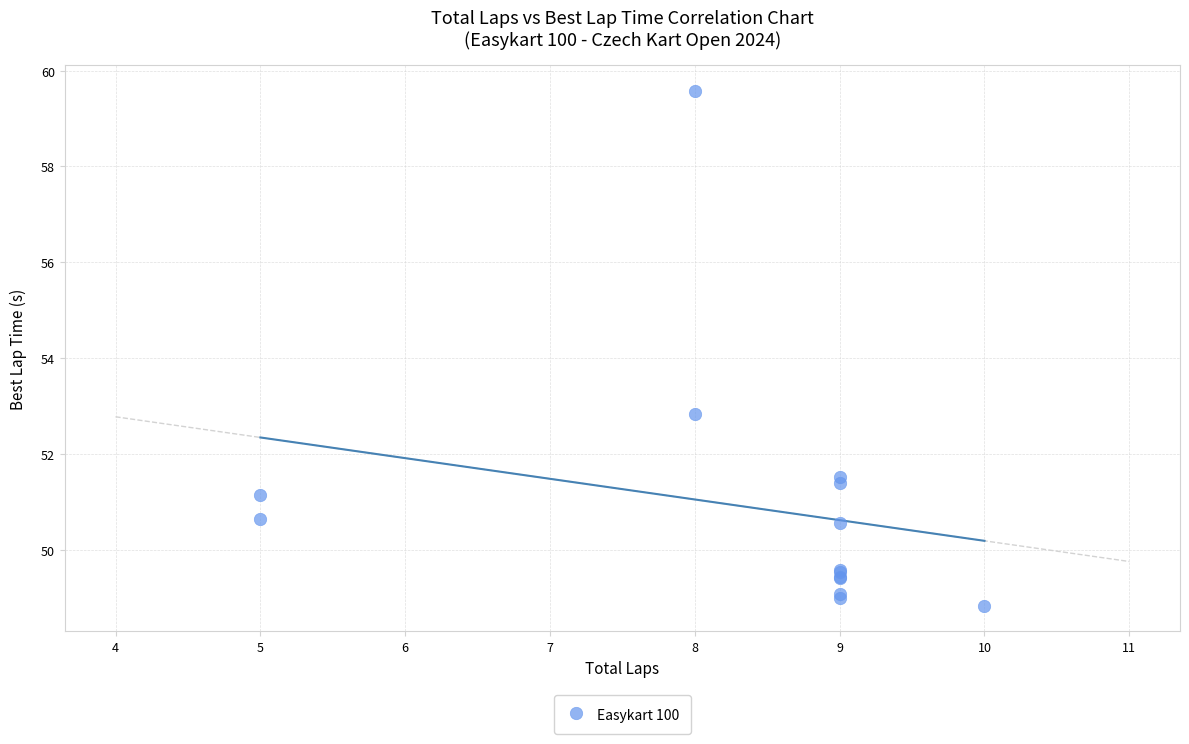

What Y value in the scatter plot is closest to 54?

52.8